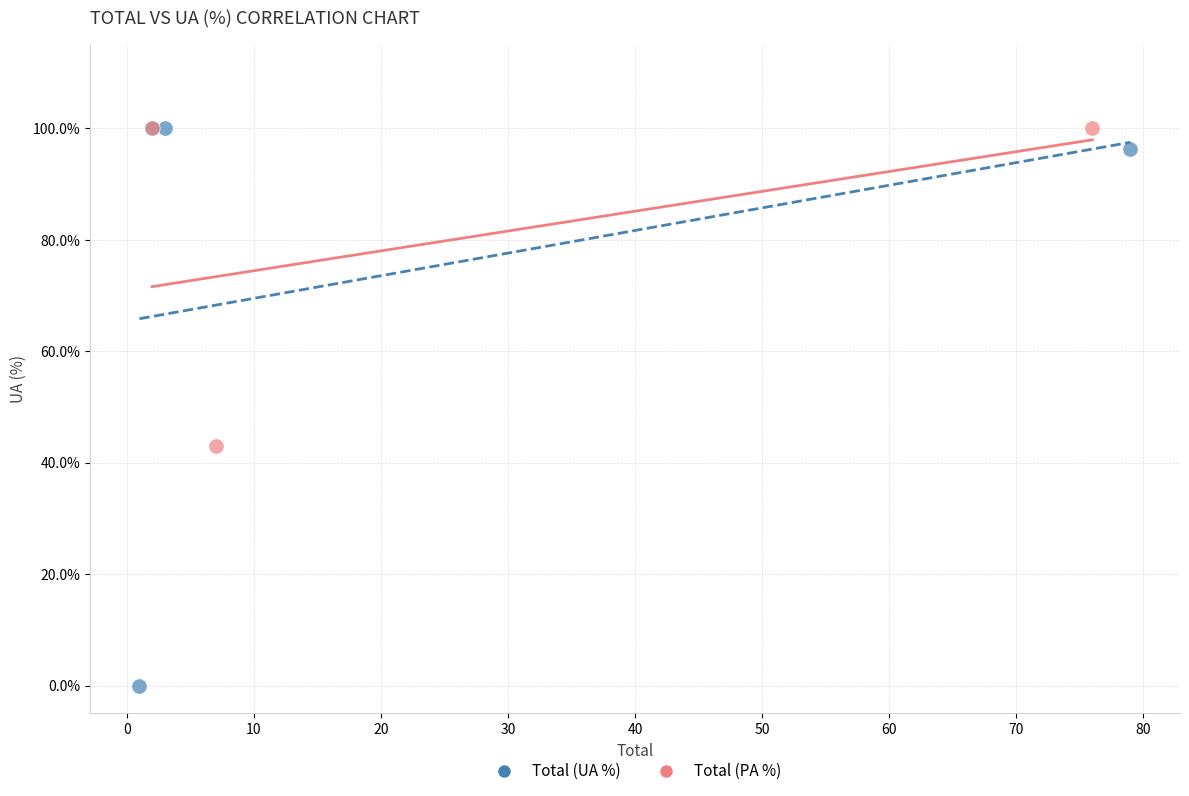

Which series contains the lowest Y value?

Total (UA %)